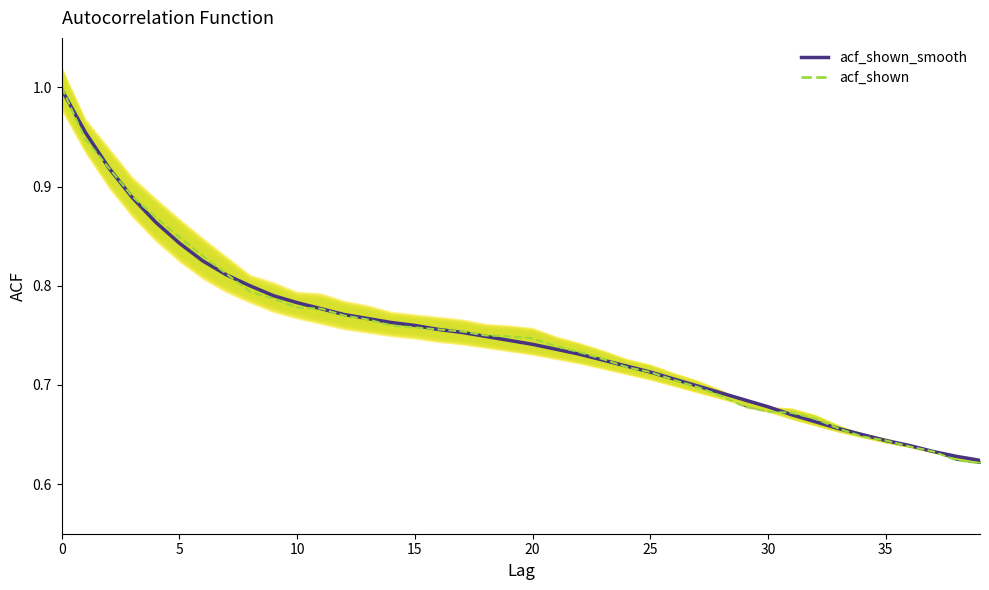

What are all the series names shown in the legend?

acf_shown_smooth, acf_shown